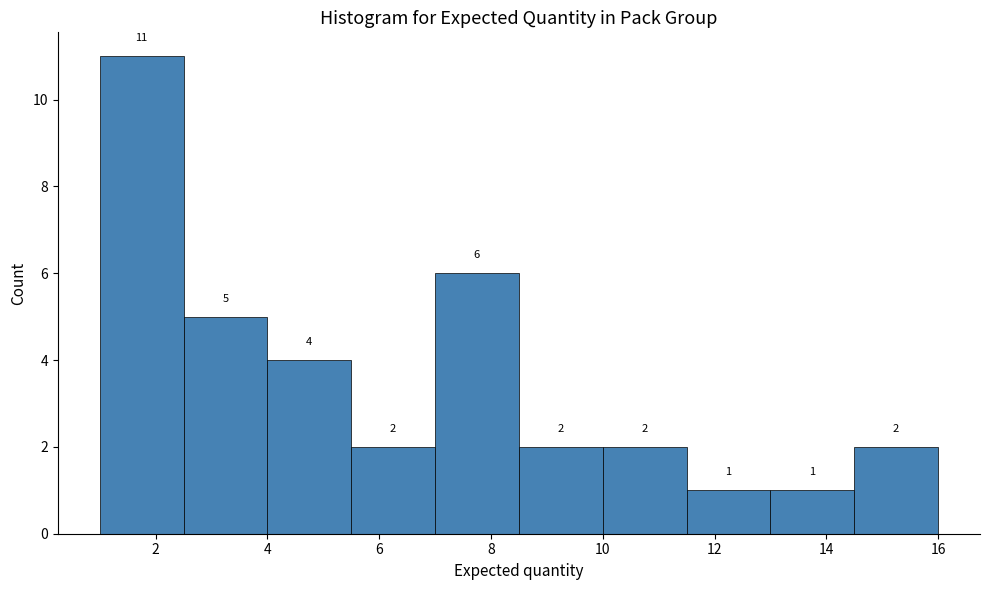

What is the height of the bar covering 1.0 to 2.5 on the x-axis? The bar edges are not printed on the chart, so give them approximately, as read against the axis.

11